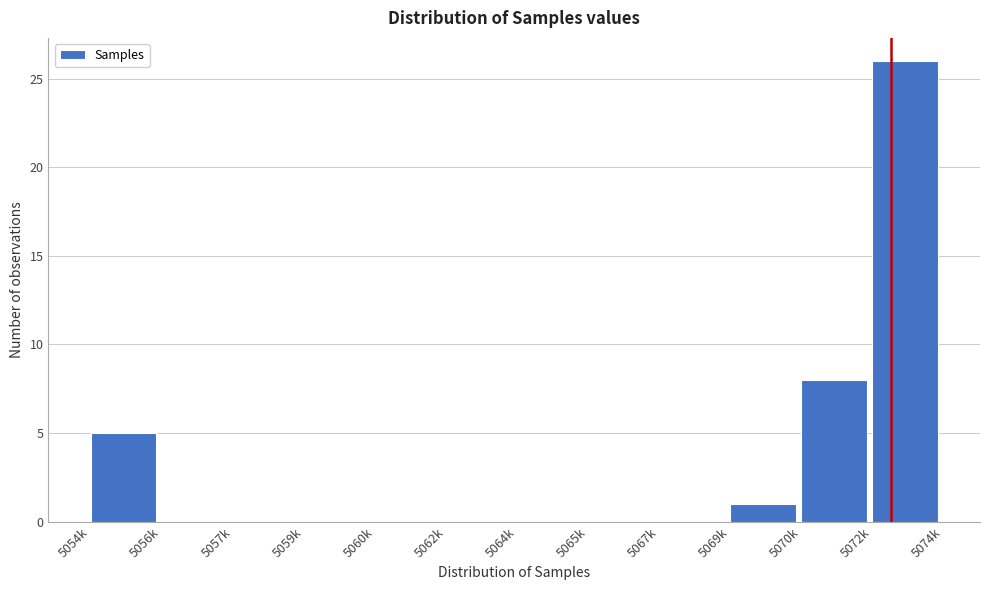

Reading right to left, transcribe all the data shown in this chart.

5072k=26	5070k=8	5069k=1	5067k=0	5065k=0	5064k=0	5062k=0	5060k=0	5059k=0	5057k=0	5056k=0	5054k=5